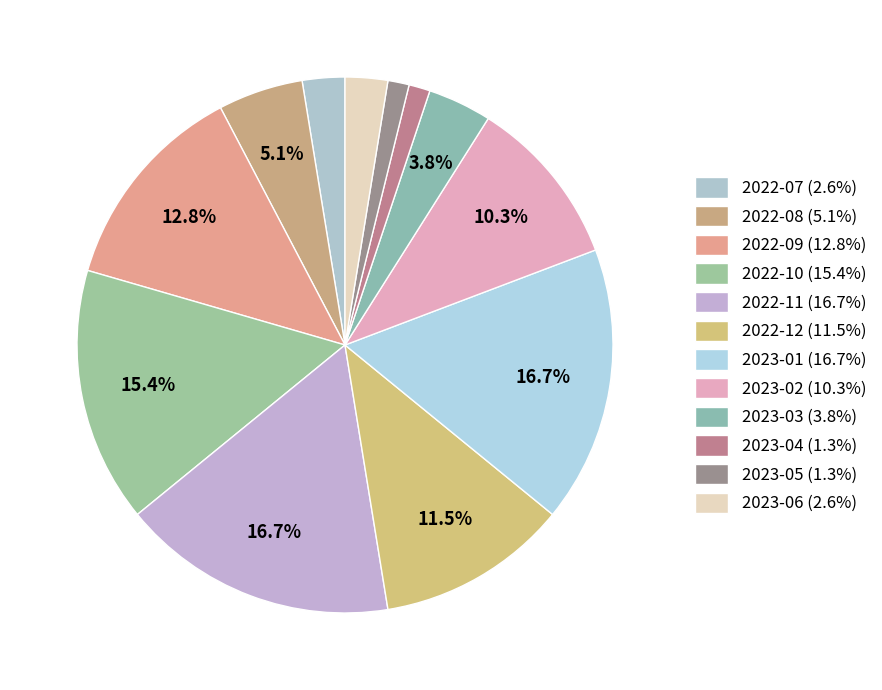

What is the ratio of the value at 2022-07 to the value at 2023-01?

0.2